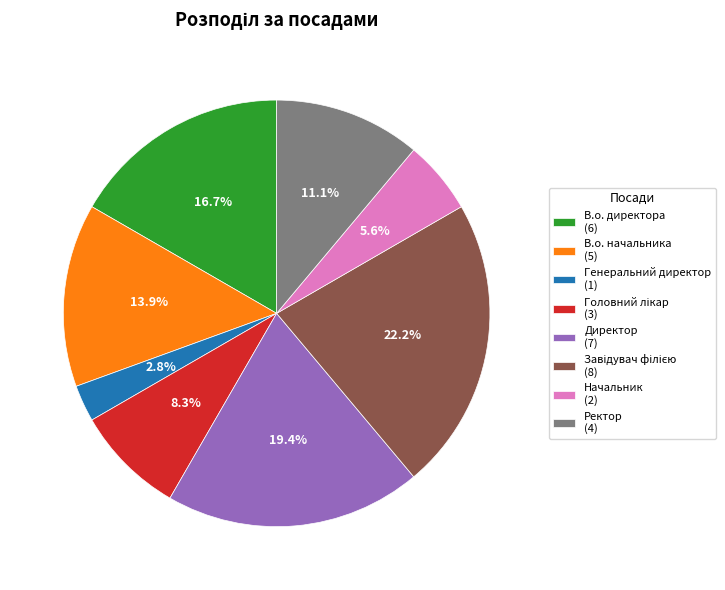

True or false: В.о. директора accounts for 9% of the total.

False